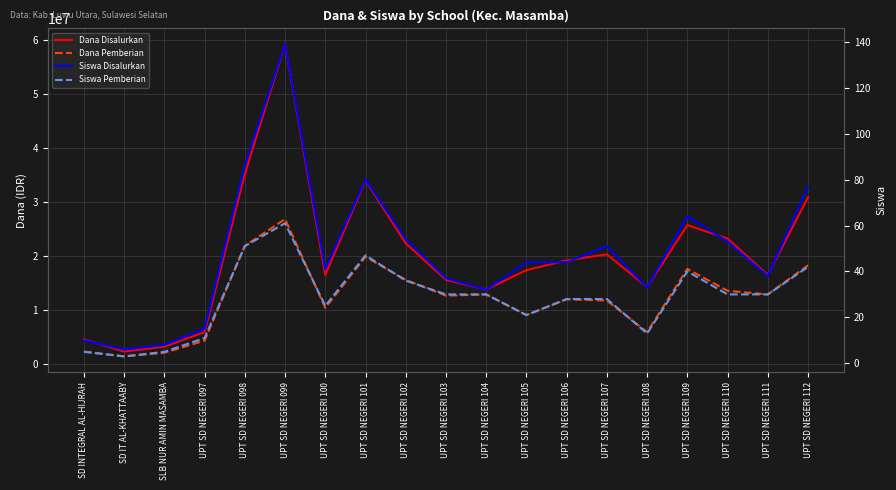

At which label does Siswa Pemberian reach its peak?

UPT SD NEGERI 099